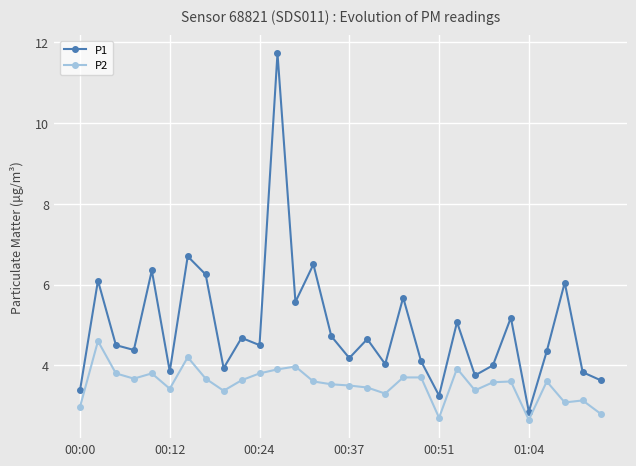

What is the value of the P1 point at the 11th from the left?

4.5